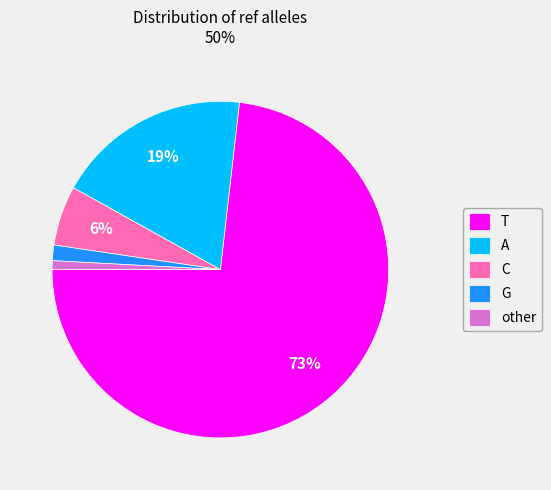

Which slice is the largest?

T